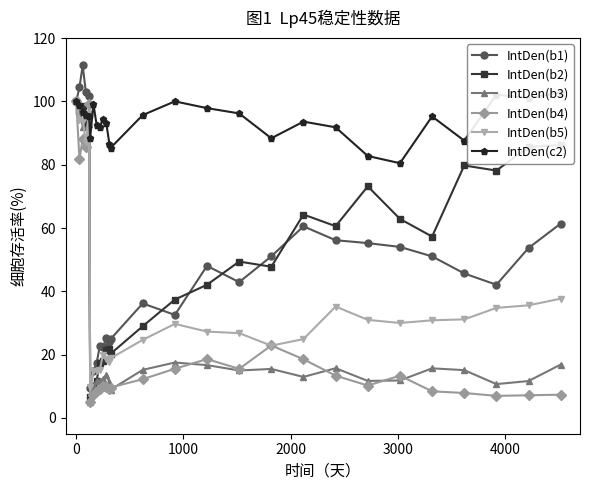

What is the lowest value of the IntDen(b5) series?

9.6